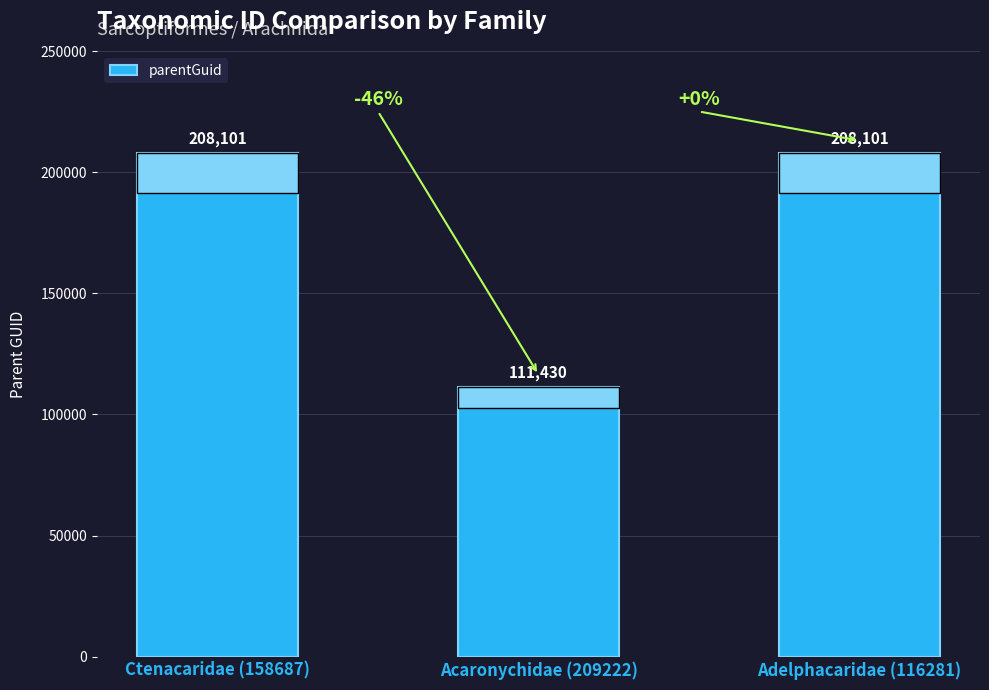

How many data points are less than 208101?

1